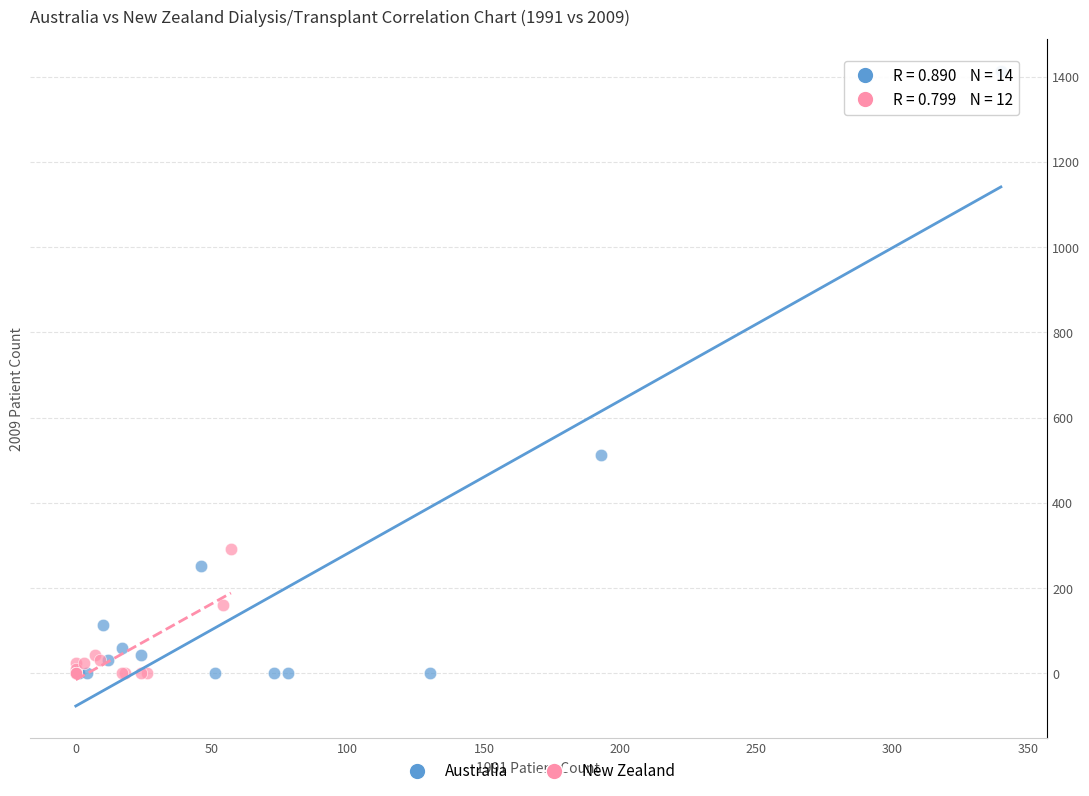

Which series has the largest Y range (max minus min)?

Australia